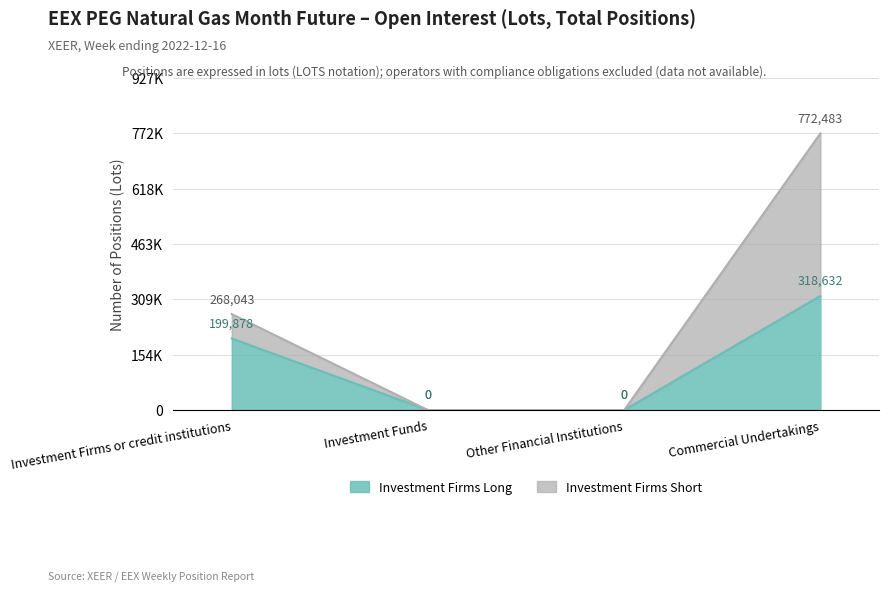

True or false: the data shows 219418 at Commercial Undertakings.

False